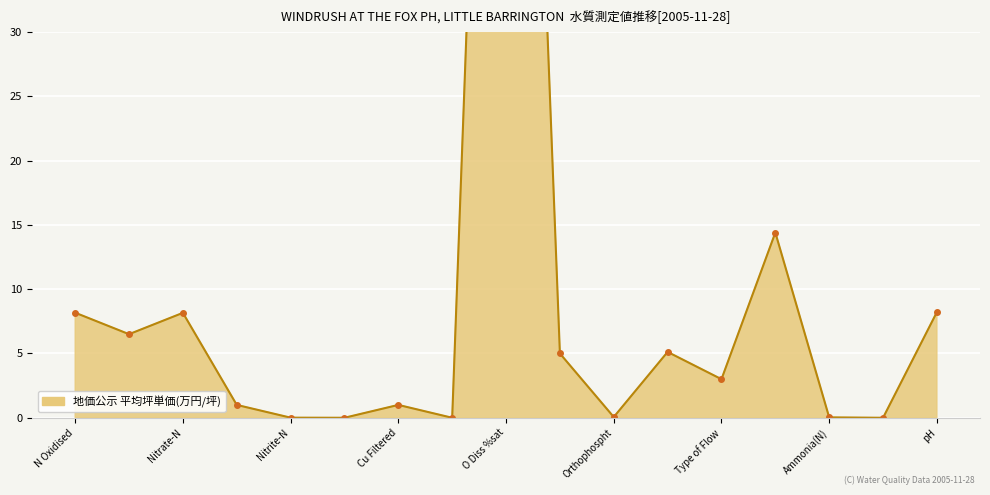

Reading right to left, what are all the values shown in this chart?

8.2	0.0	0.0	14.4	3.0	5.1	0.1	5.0	113.1	0.0	1.0	0.0	0.0	1.0	8.2	6.5	8.2